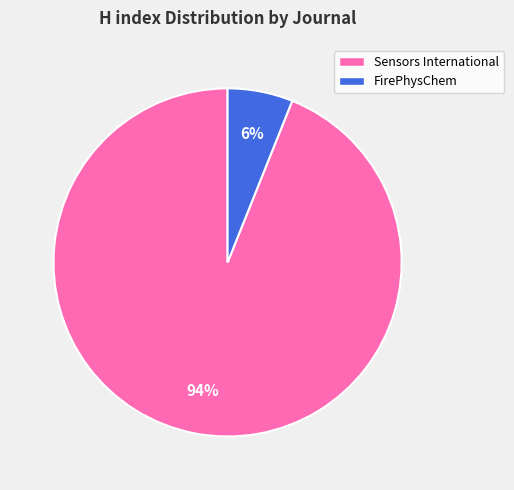

What is the majority slice?

Sensors International